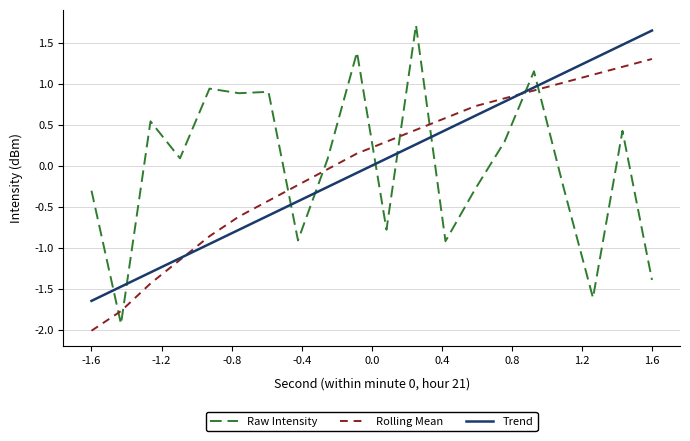

Which series has the widest spread of values?

Raw Intensity